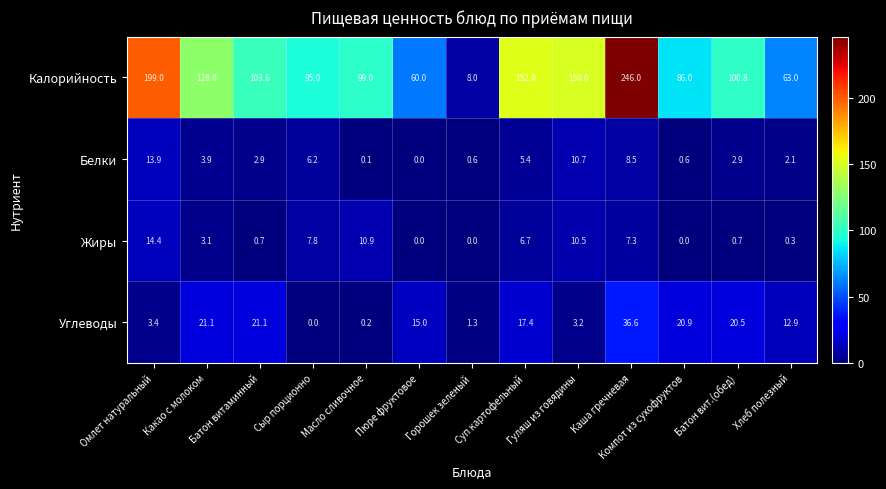

What is the approximate value of Калорийность at Батон вит.(обед)?

100.8